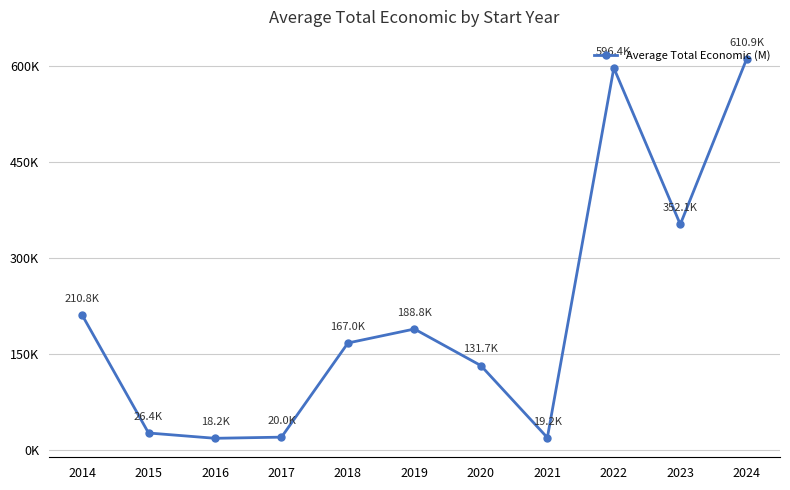

What is the sum of all values?

2341.3